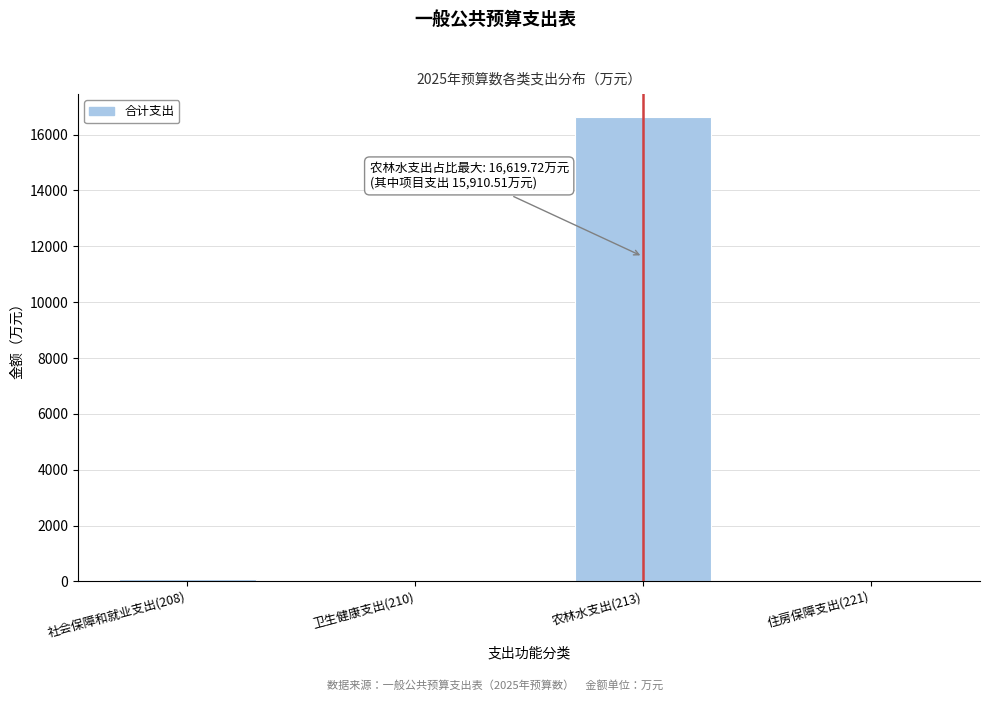

At which label is the value closest to 8331?

社会保障和就业支出(208)